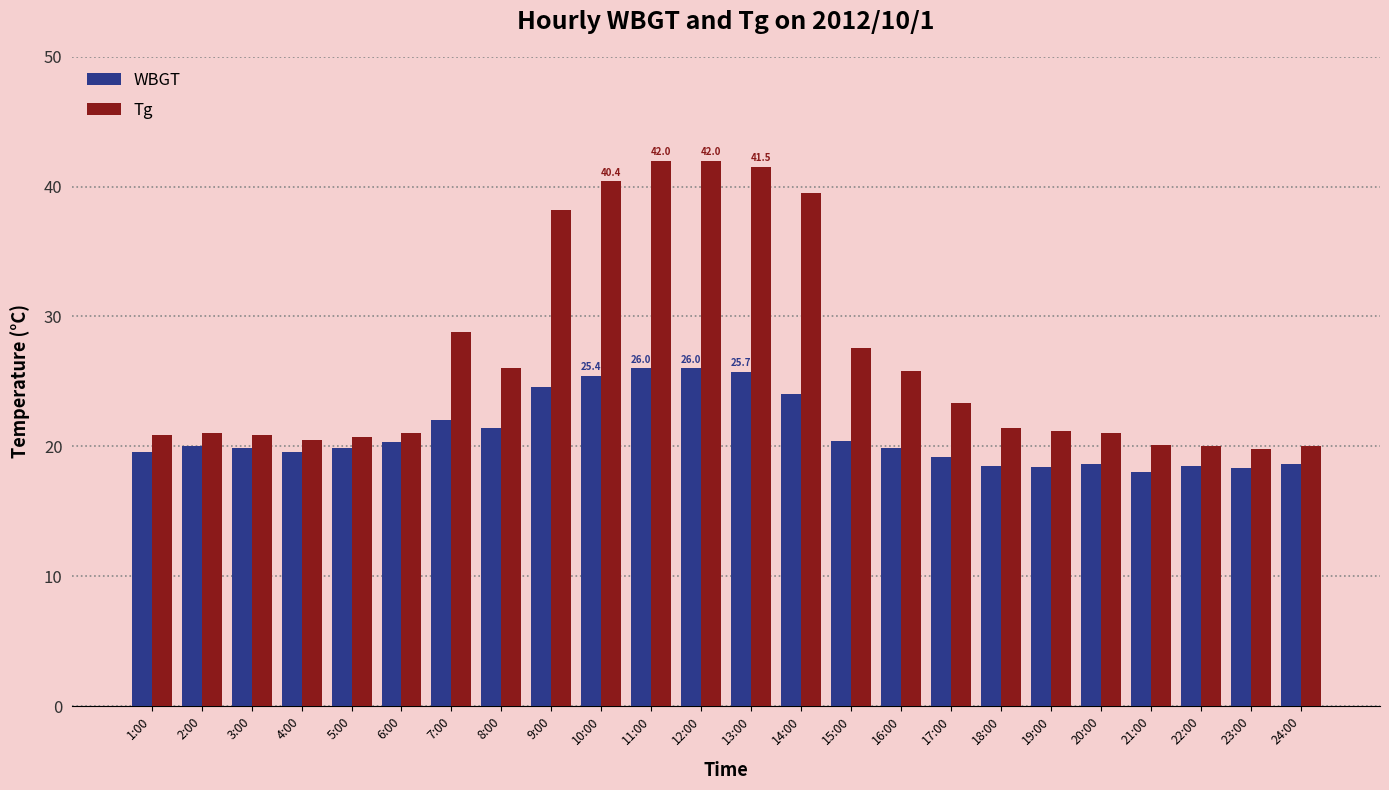

List the series in order of their overall mean, highest first.

Tg, WBGT